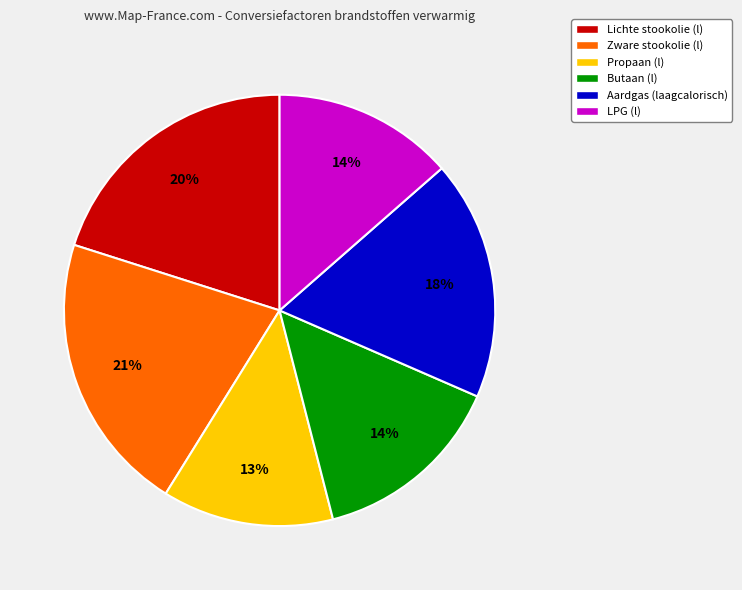

How many slices are in this pie chart?

6